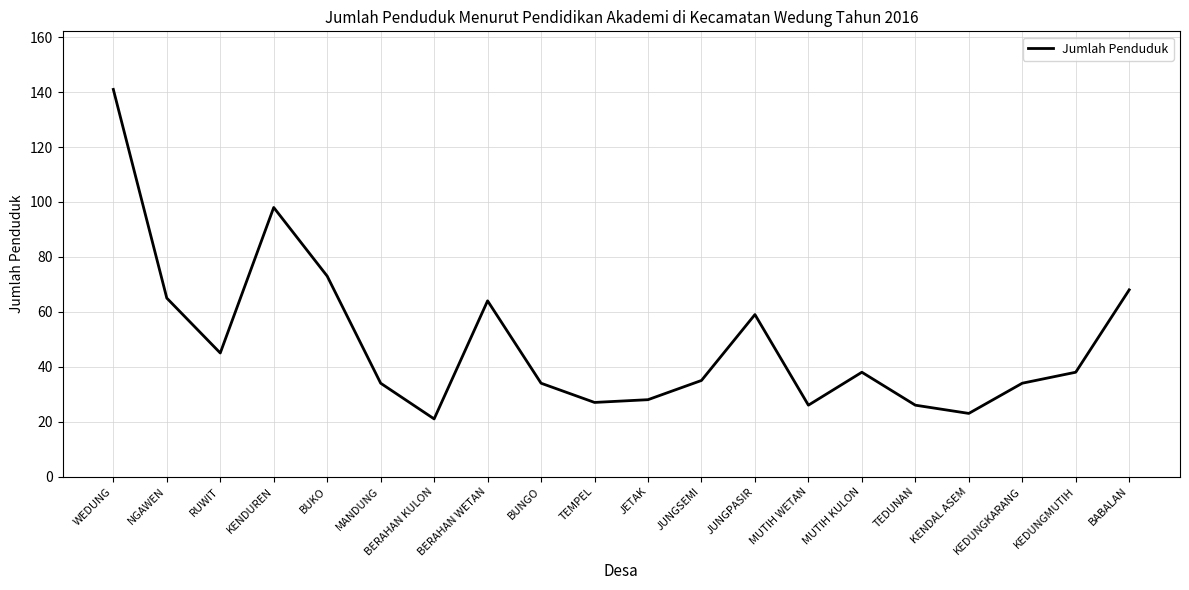

What is the sum of the values at MUTIH KULON and KENDUREN?

136